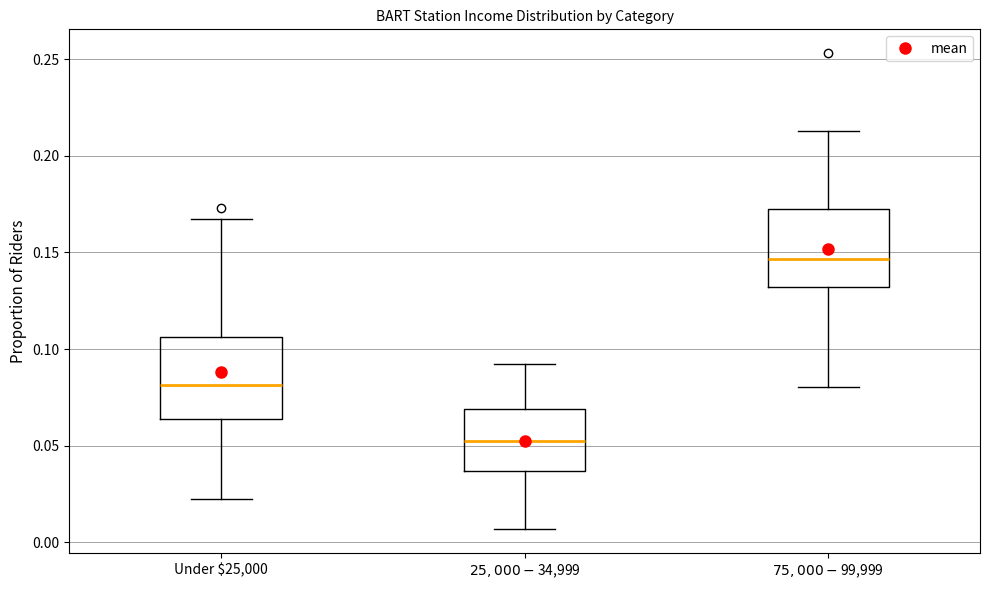

Which box's median line is the highest?

$75,000-$99,999